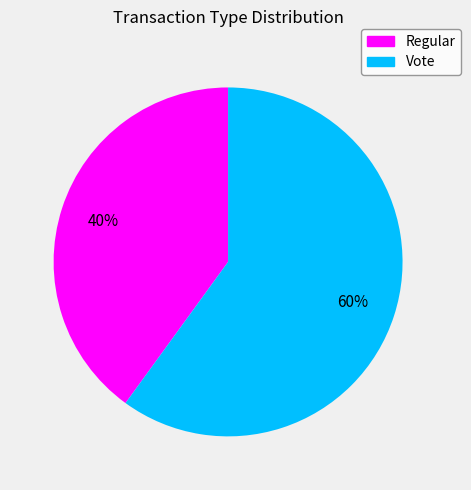

What percentage is the Regular slice, to the nearest percent?

40%